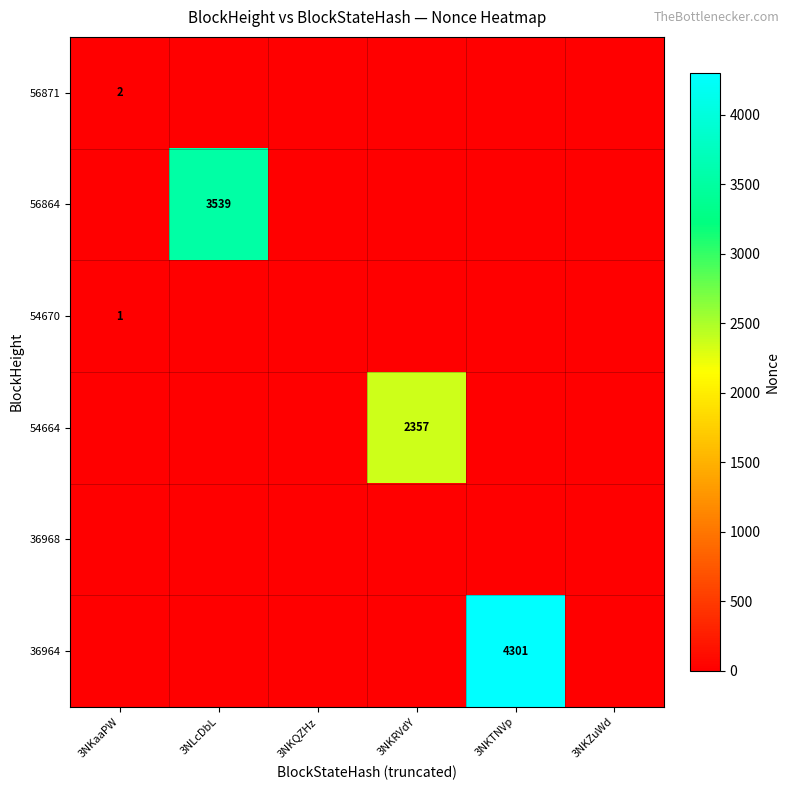

True or false: 54670 has a value of 1 at 3NKaaPW.

True